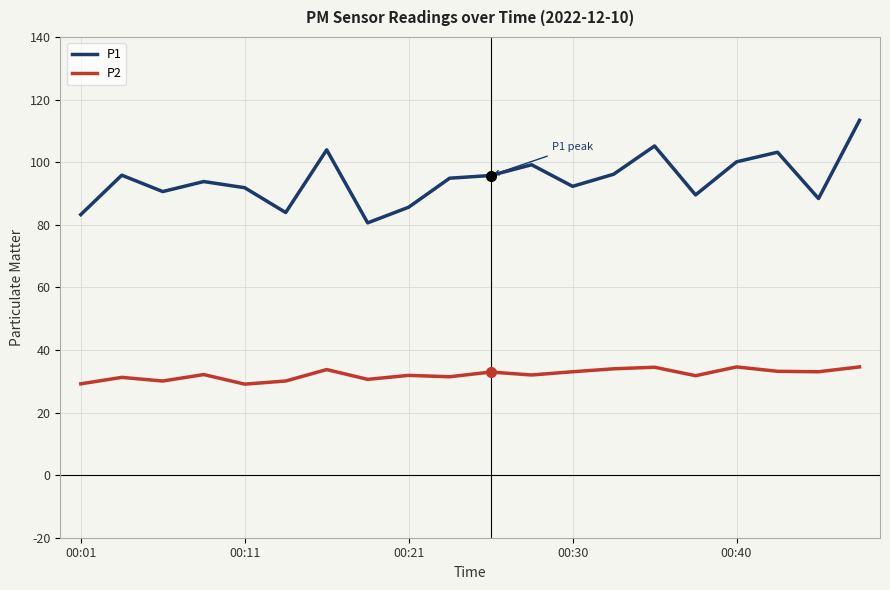

True or false: P2 and P1 cross at least once.

False